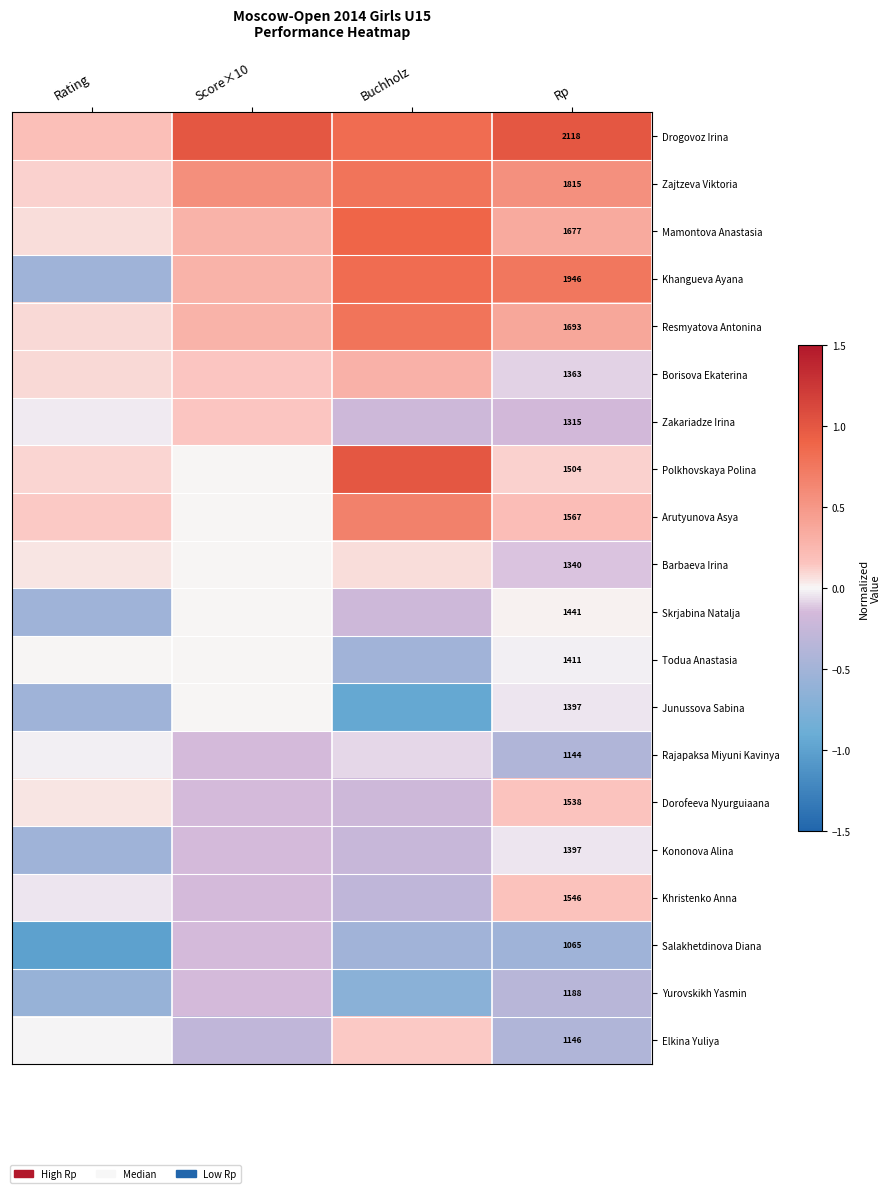

List the labels in order of Kononova Alina value, largest first.

Rp, Score×10, Buchholz, Rating